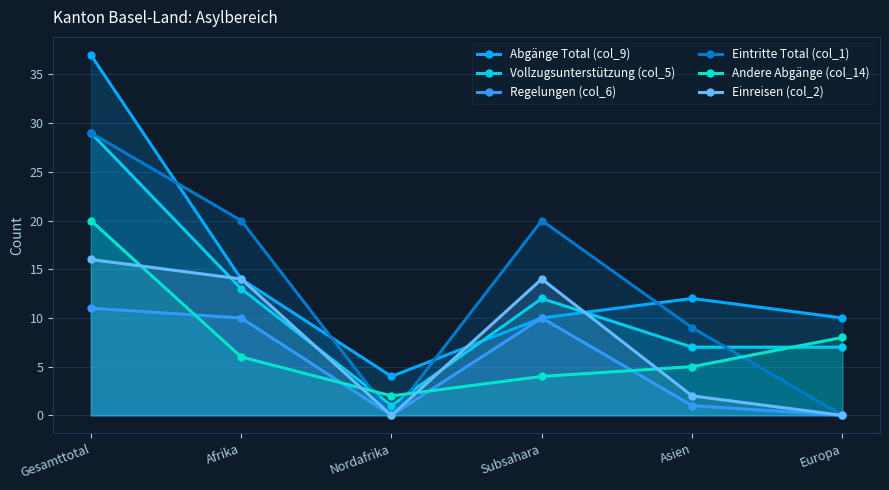

At how many categories does at least one series exceed 21?

1